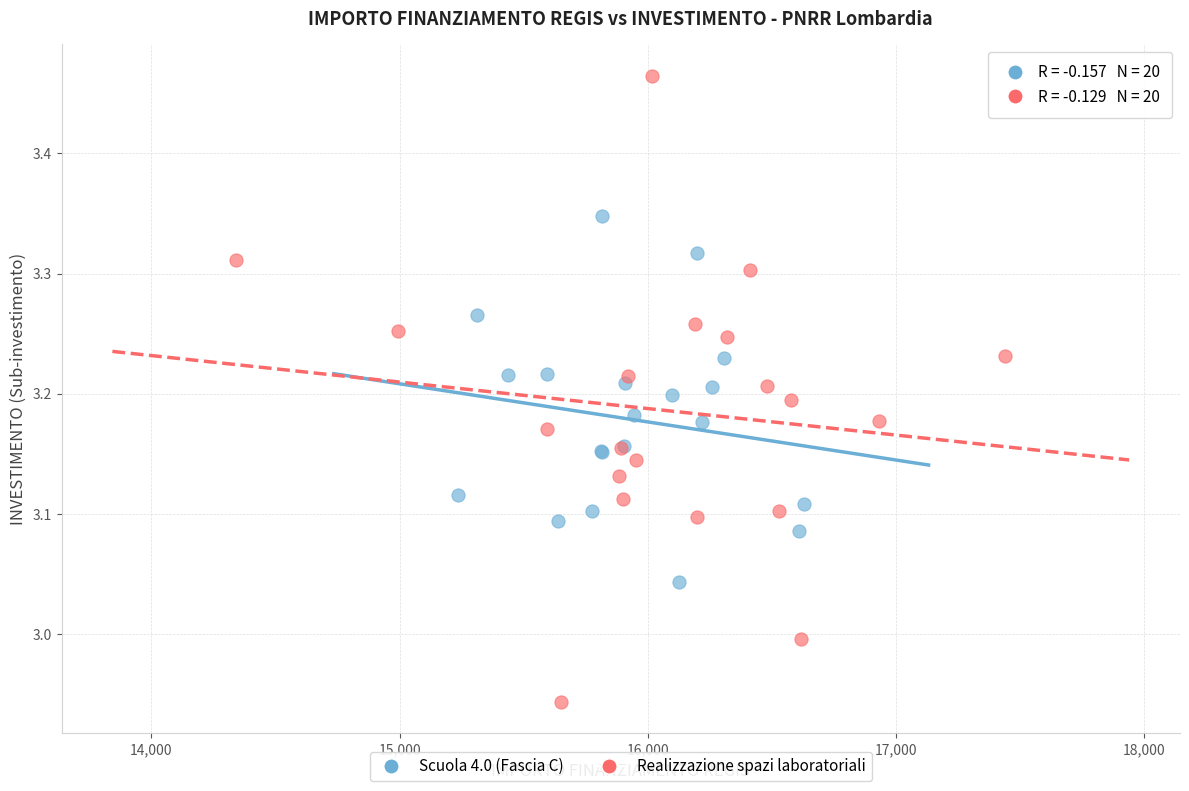

Which series contains the lowest Y value?

Realizzazione spazi laboratoriali